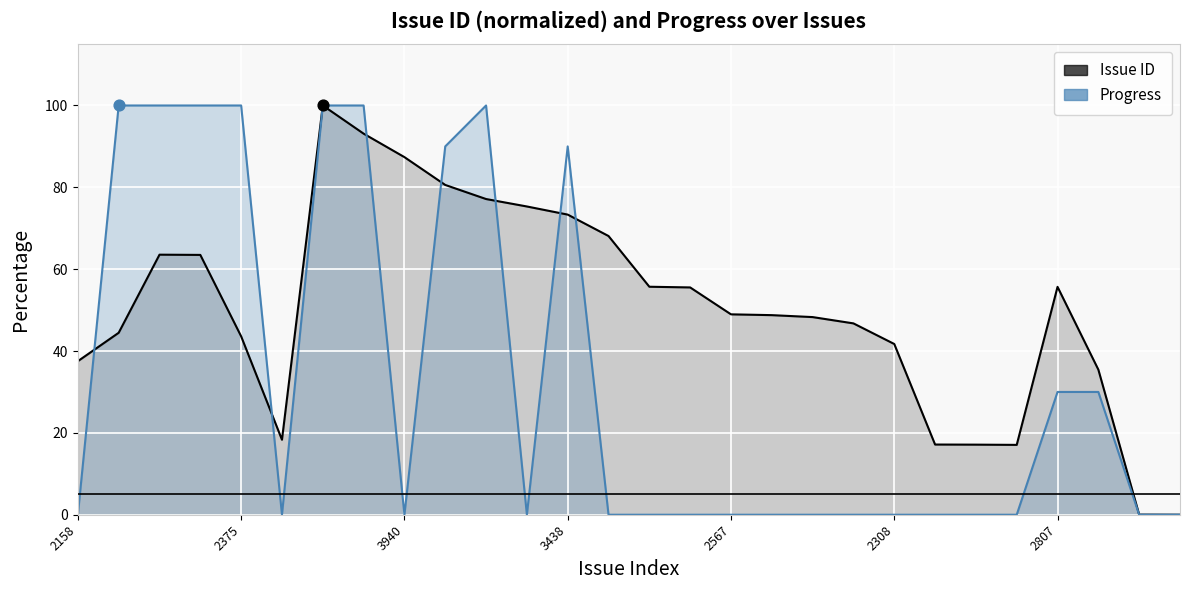

Which series contains the lowest Y value?

Issue ID